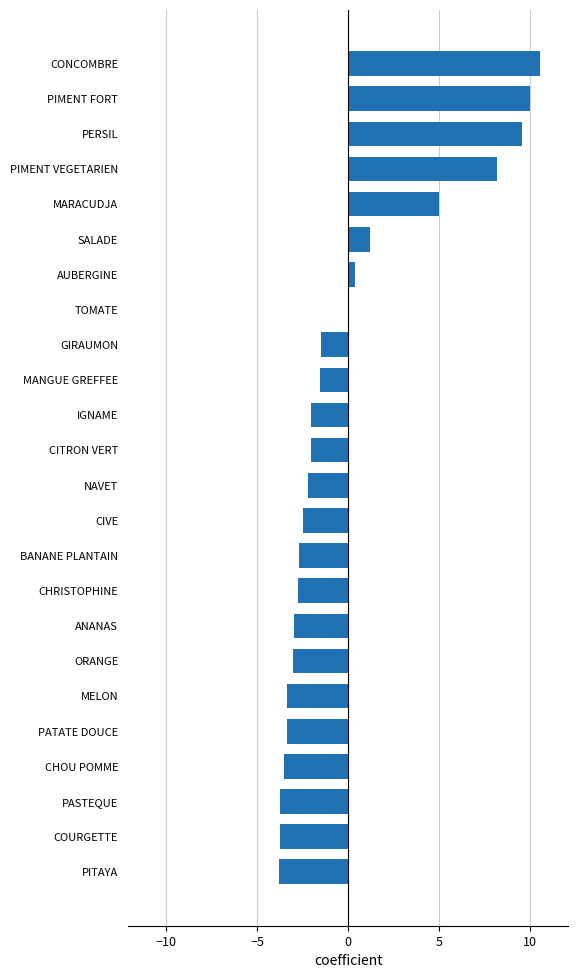

What is the maximum value shown in the chart?

10.5